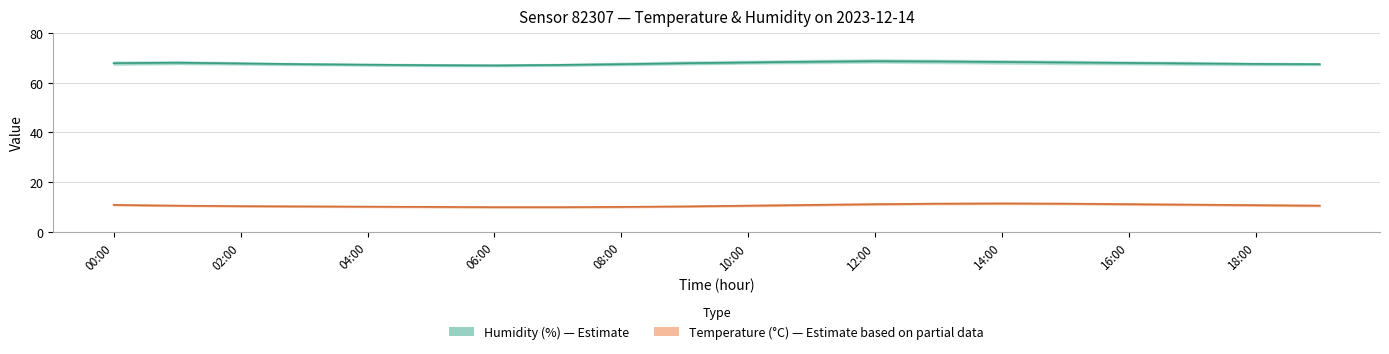

At which category does Temperature (°C) — Estimate based on partial data reach its first local peak?

14:00